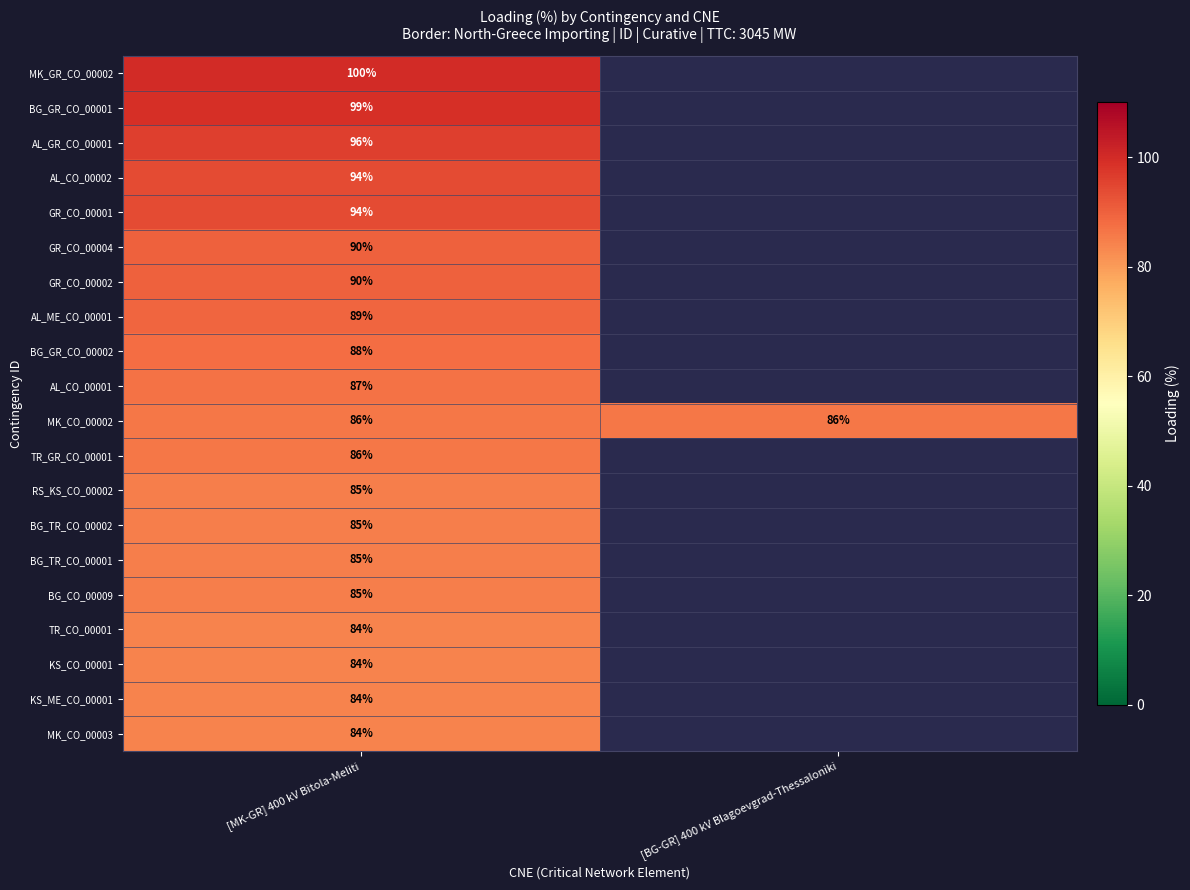

True or false: AL_GR_CO_00001 has a value of 96 at [MK-GR] 400 kV Bitola-Meliti.

True